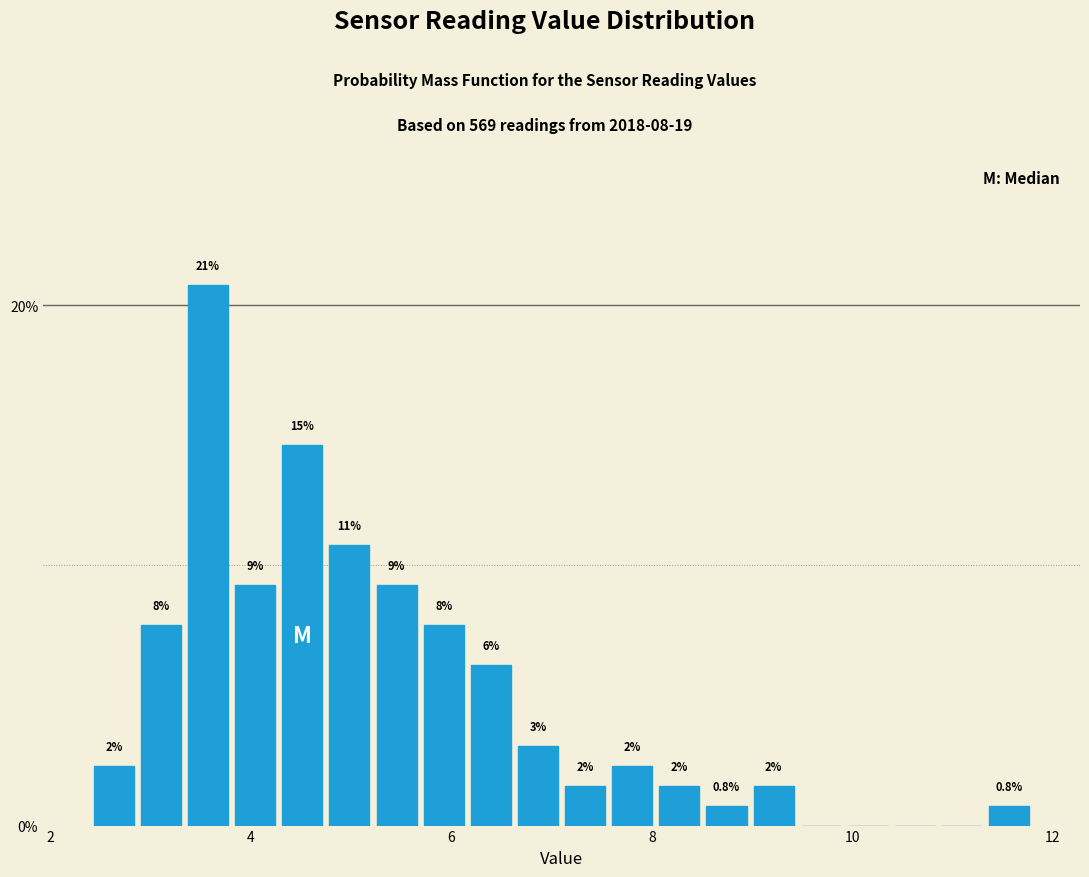

Around what value on the x-axis is the tallest bar? Give the approximate position of its centre, as read against the axis.

3.6